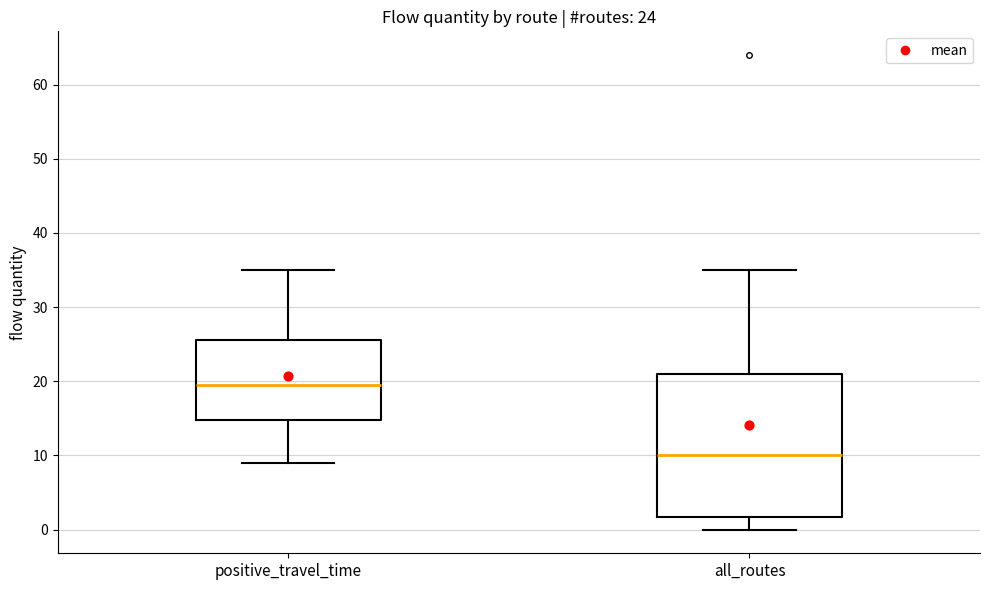

Which box is the tallest, from its lower edge to its upper edge?

all_routes